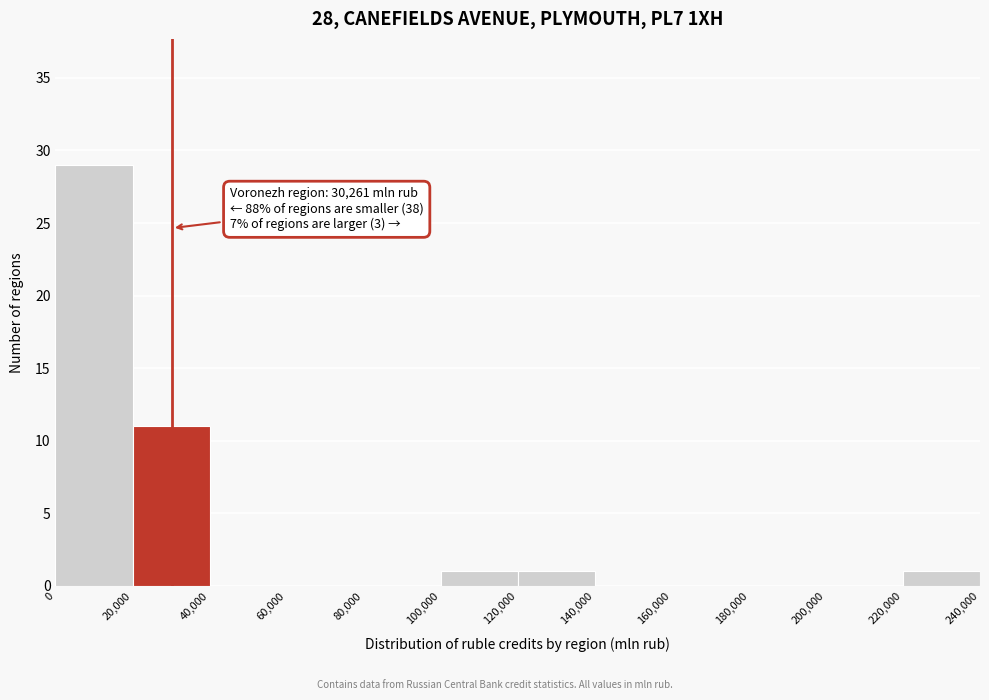

Over which range of the x-axis is the bar tallest?

0 to 20,000